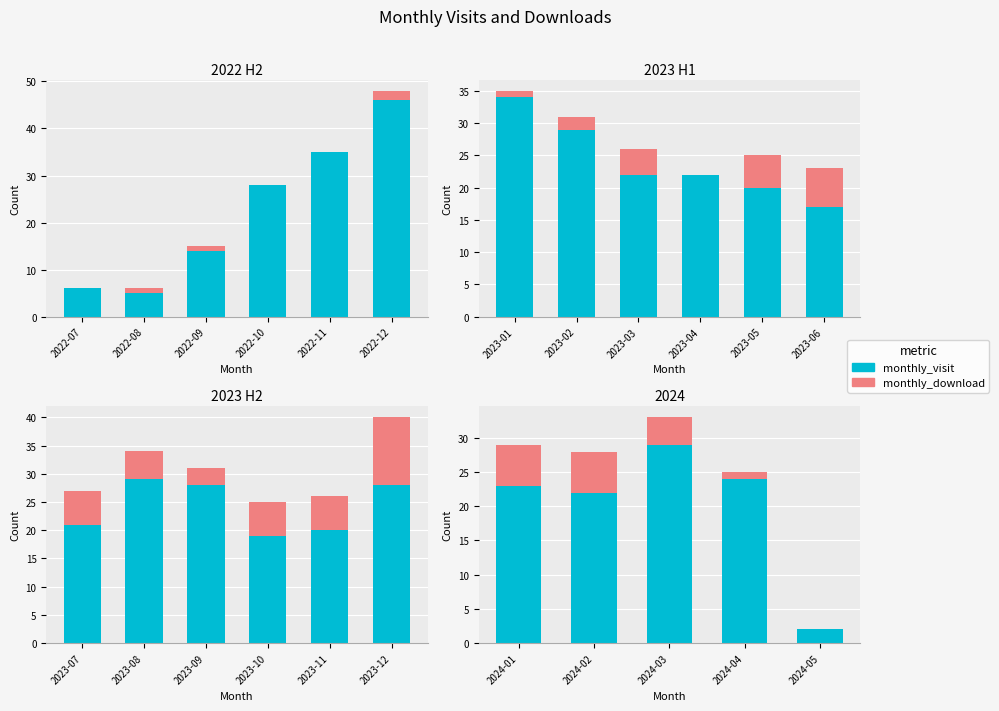

How many bars are there in each group?

2